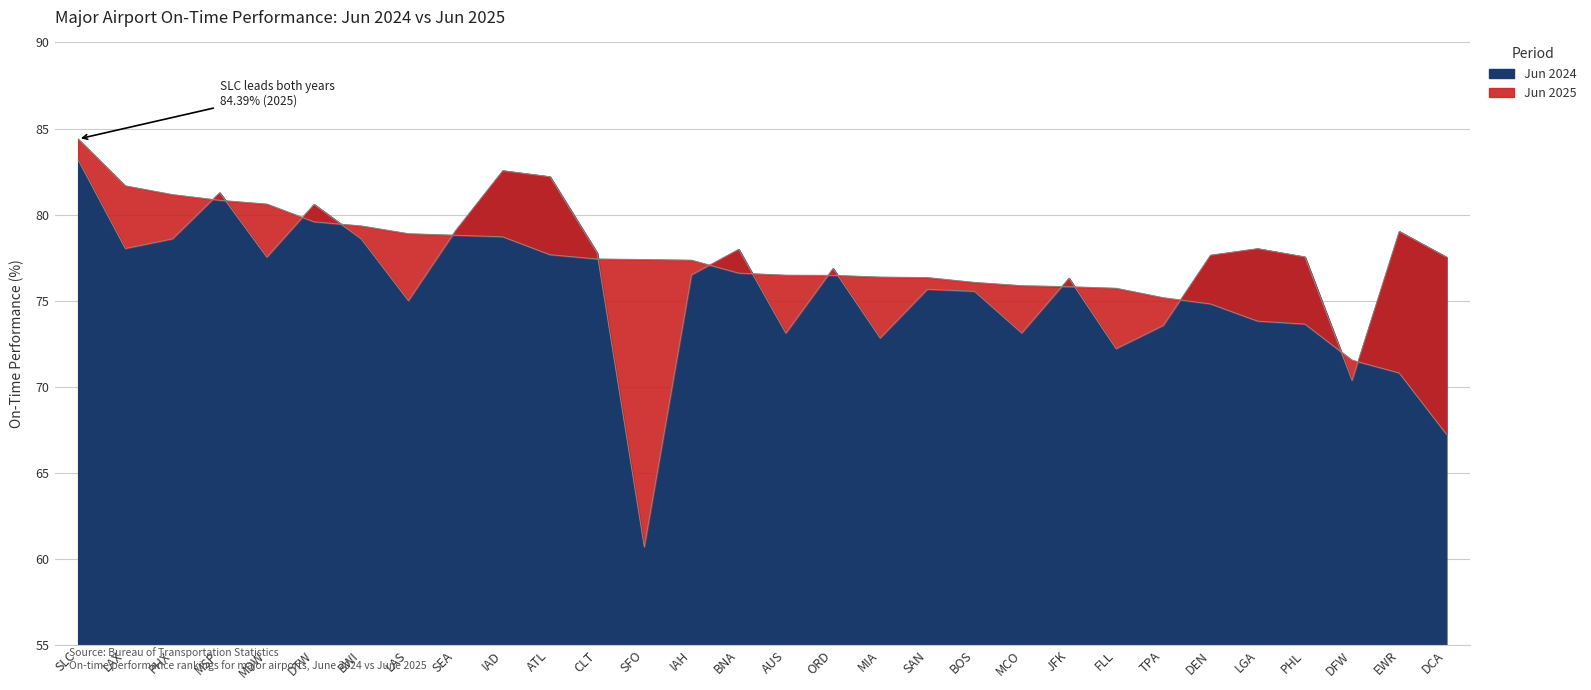

True or false: Jun 2024 has a value of 79.0 at EWR.

True